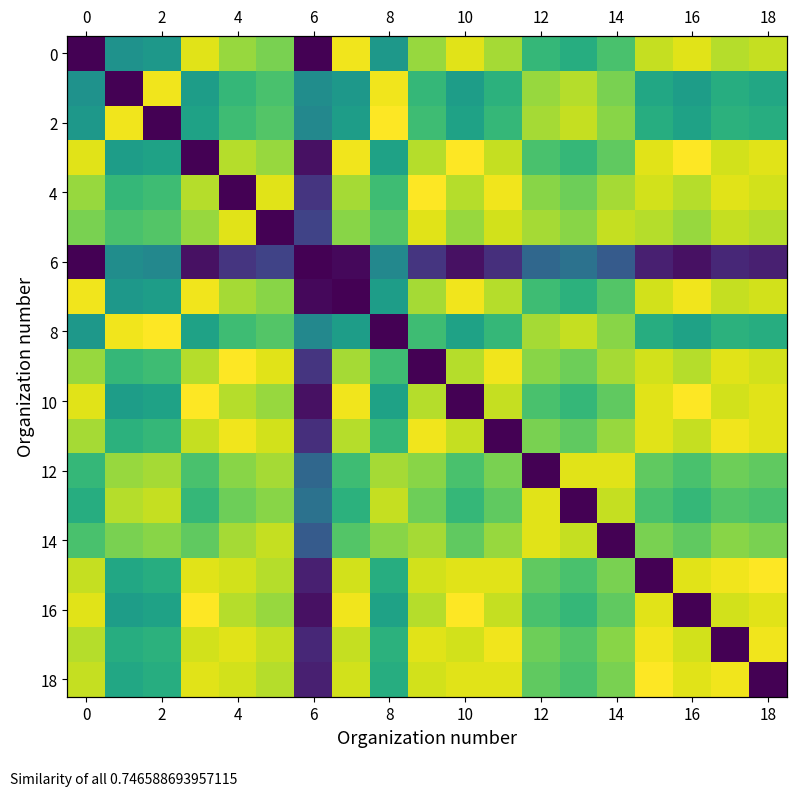

At which label is 12 closest to 0?

12